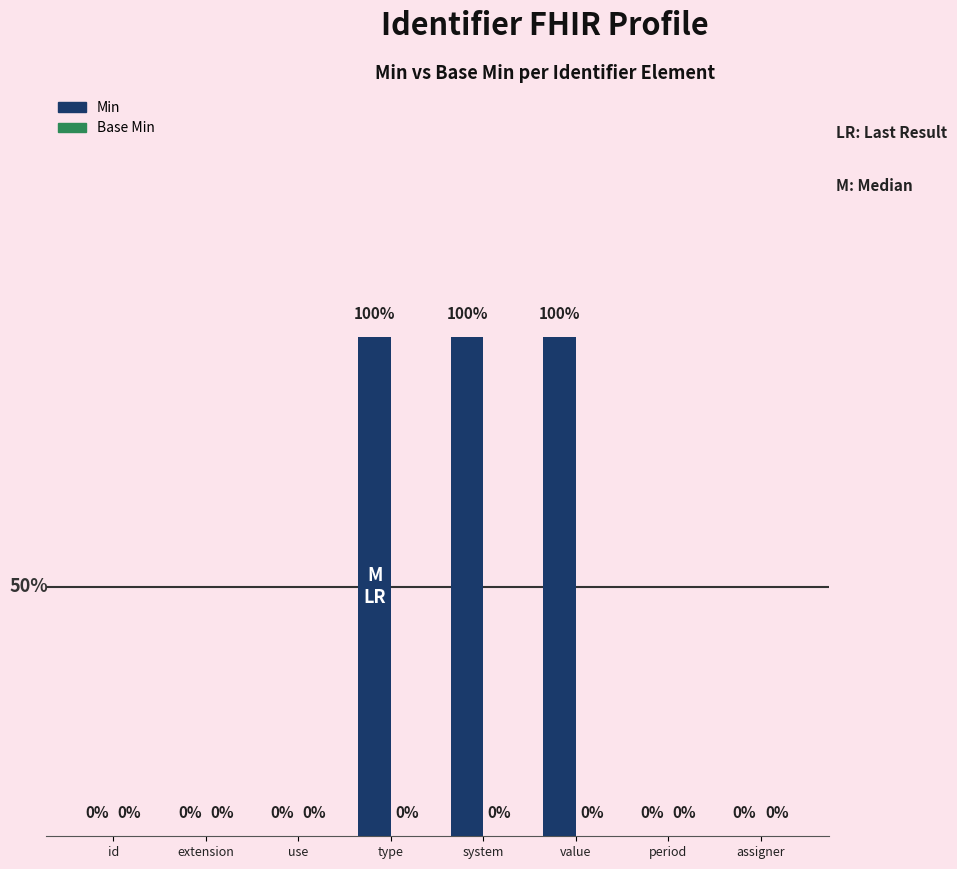

Are the bars horizontal?

No